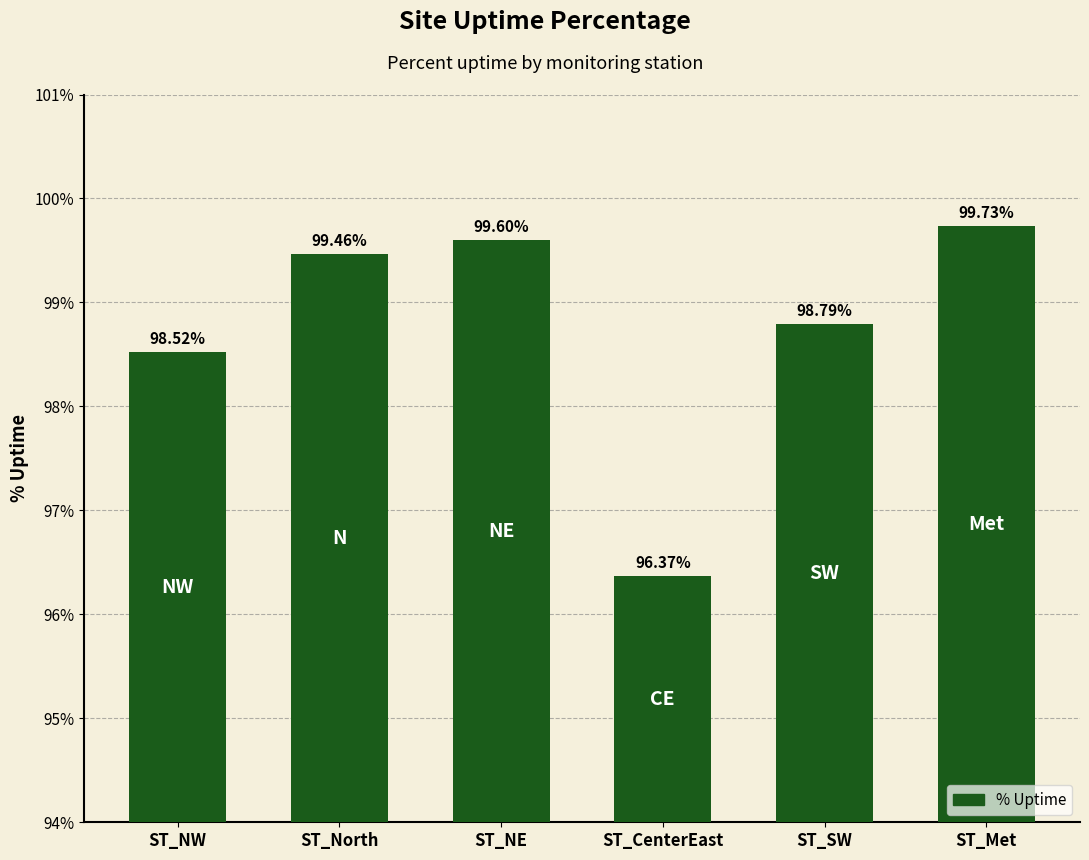

Does the chart contain any negative values?

No